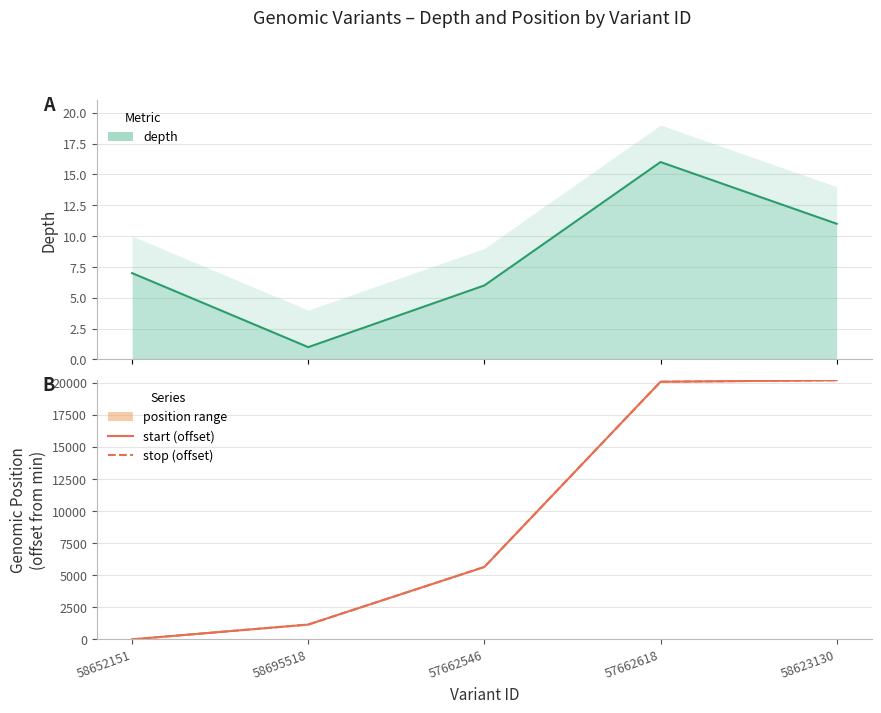

Between 58695518 and 58623130, which series saw the biggest shift?

start (offset)